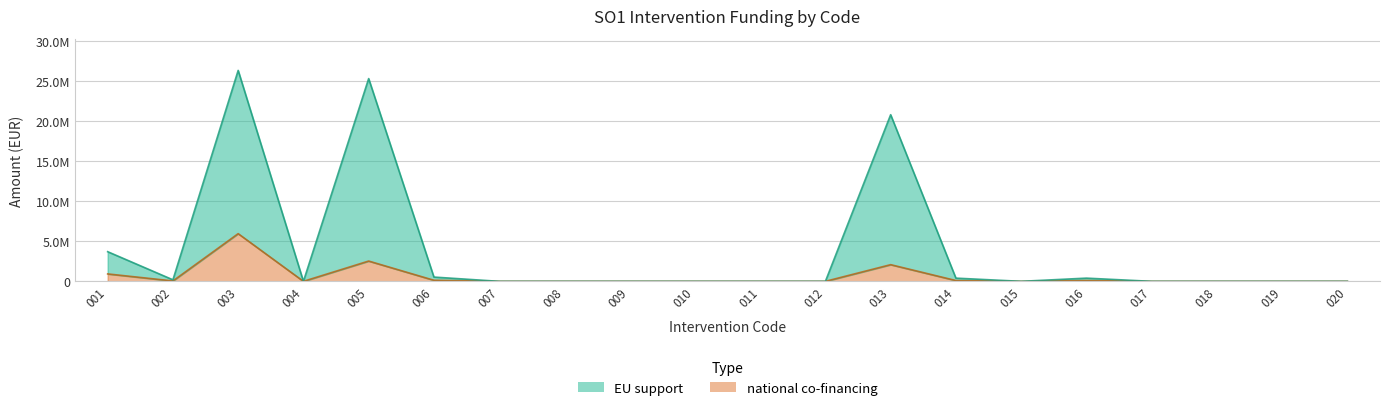

Is it true that EU support equals -17191182.5 at 011?

False